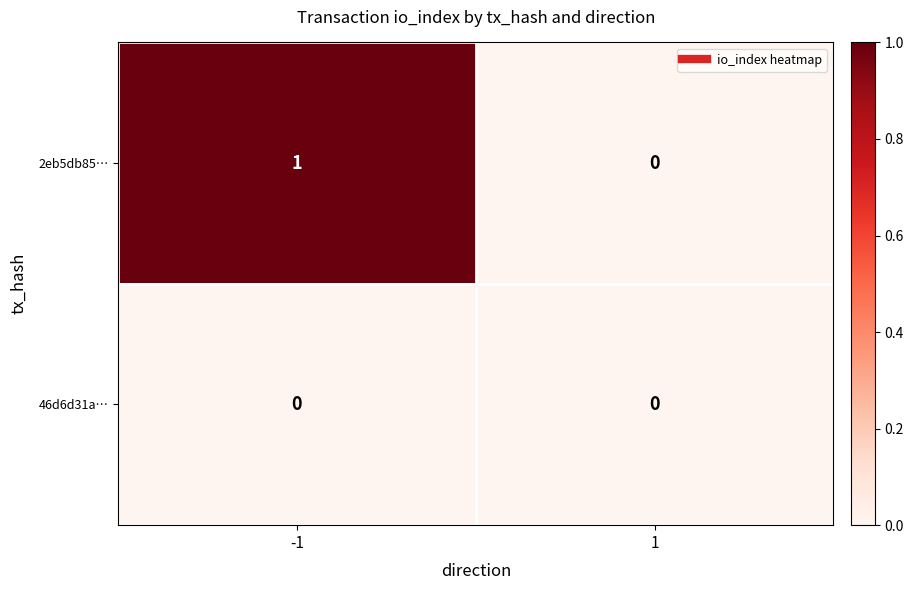

Which series changed the most between -1 and 1?

2eb5db85…